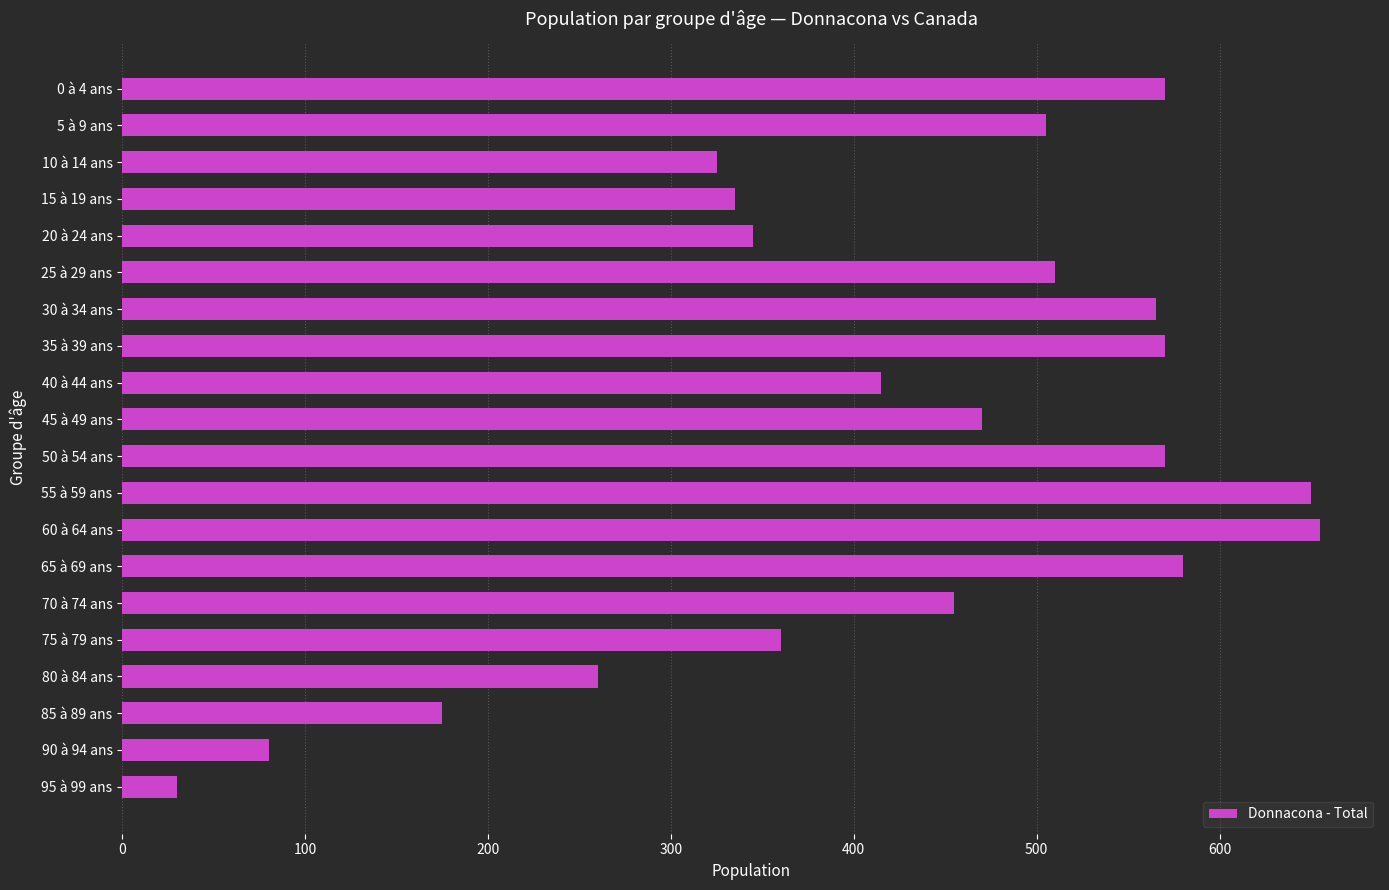

What is the greatest value displayed?

655